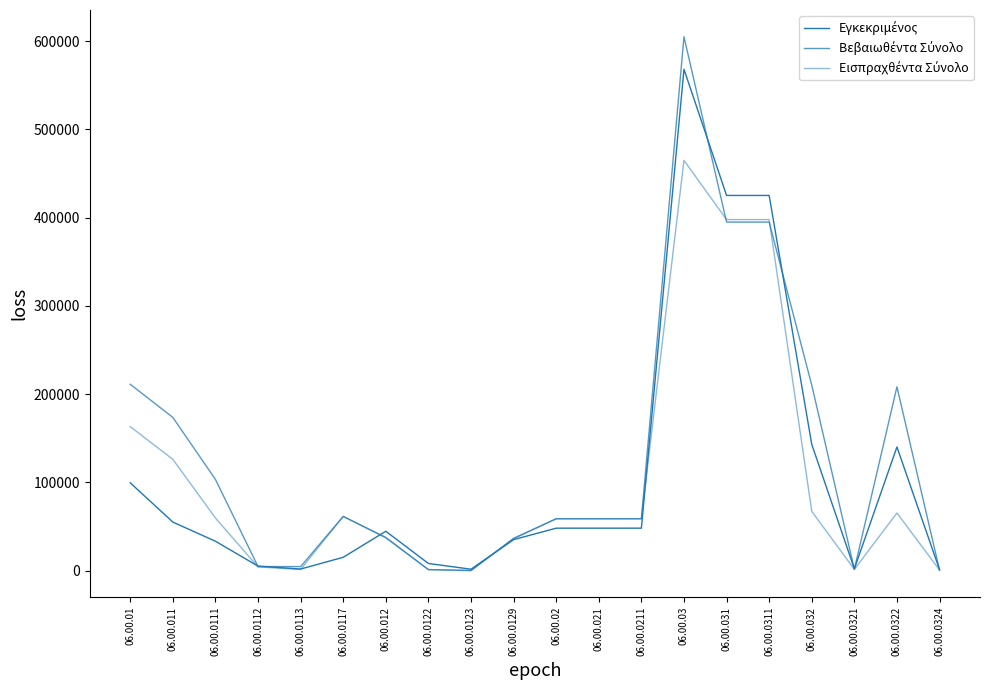

True or false: Βεβαιωθέντα Σύνολο and Εισπραχθέντα Σύνολο cross at least once.

True